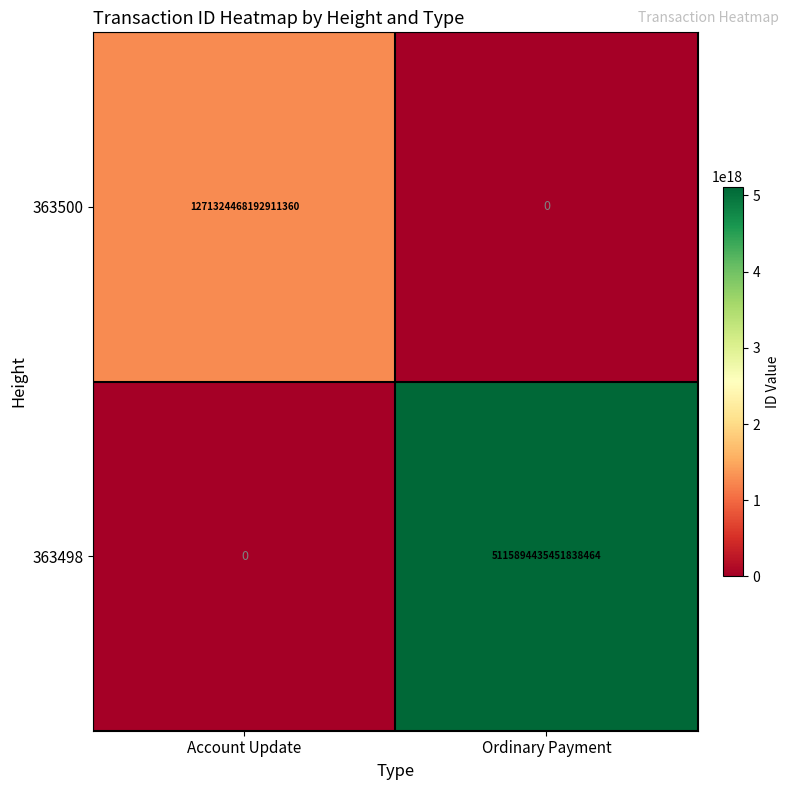

At which label does 363500 reach its peak?

Account Update